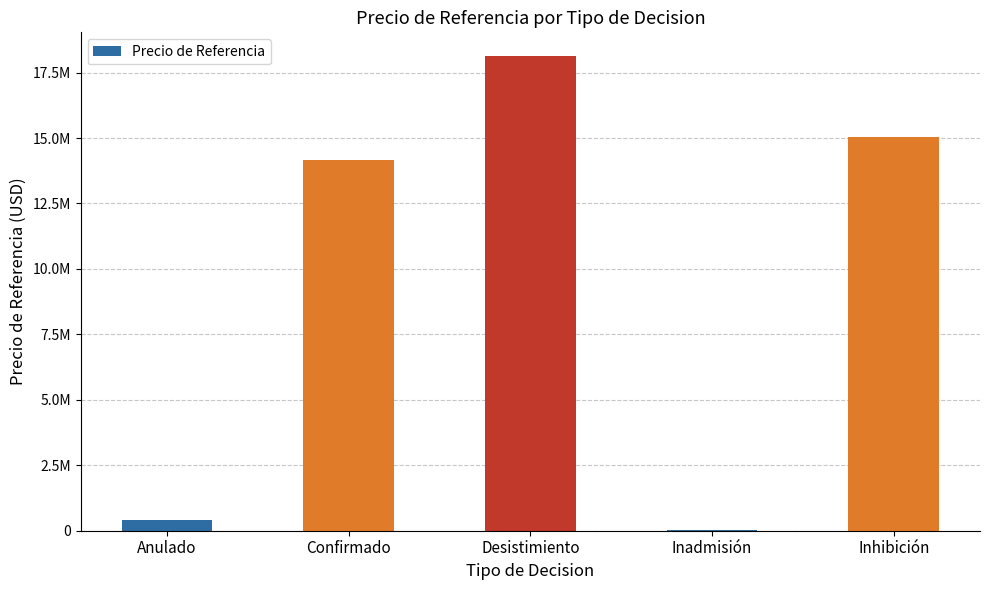

Does the chart contain any negative values?

No